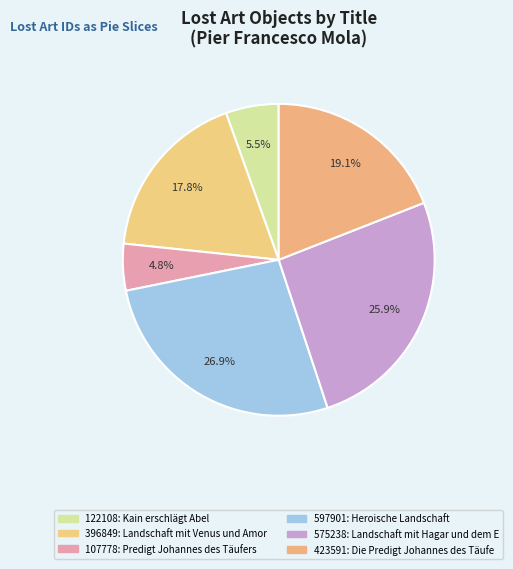

To the nearest percent, what is the difference between the largest and smallest slice percentages?

22%